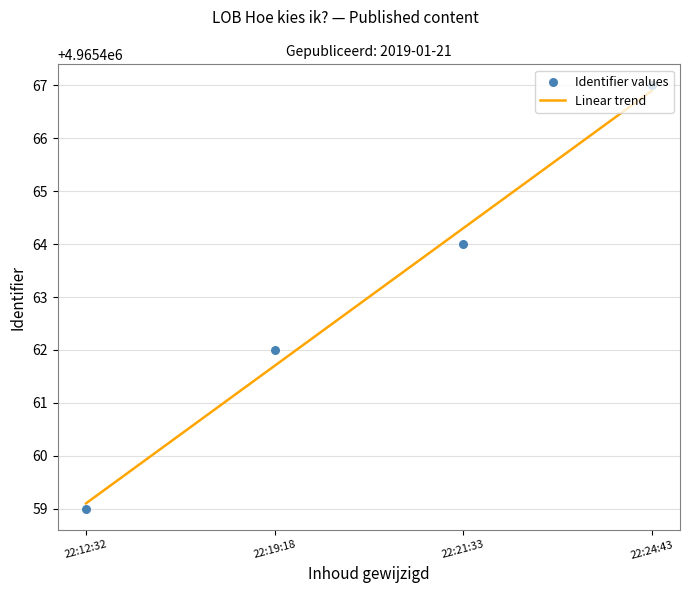

What is the minimum value for Linear trend?

4965459.1